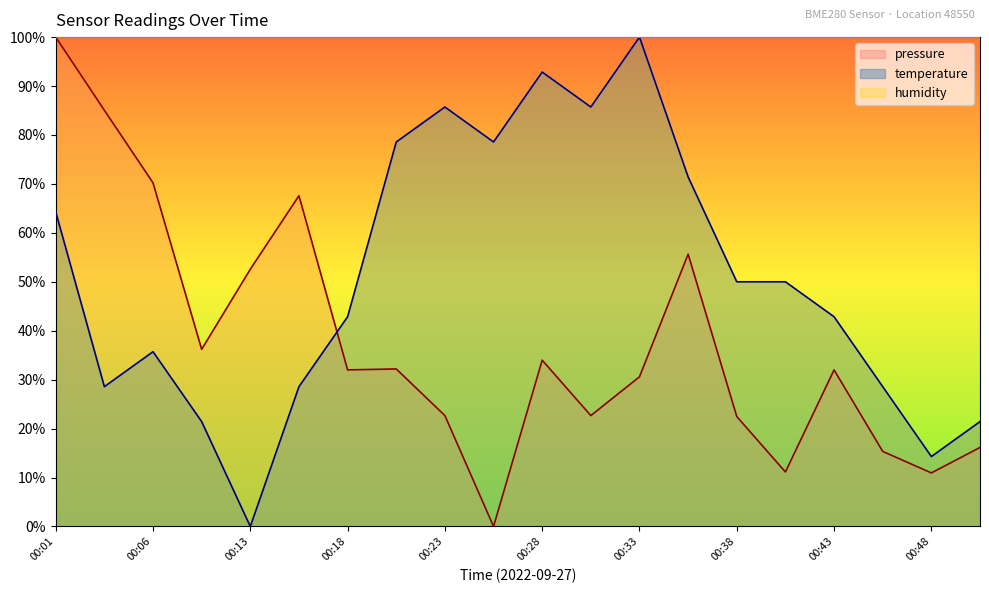

After their last crossing, which series has the higher values: pressure or temperature?

temperature